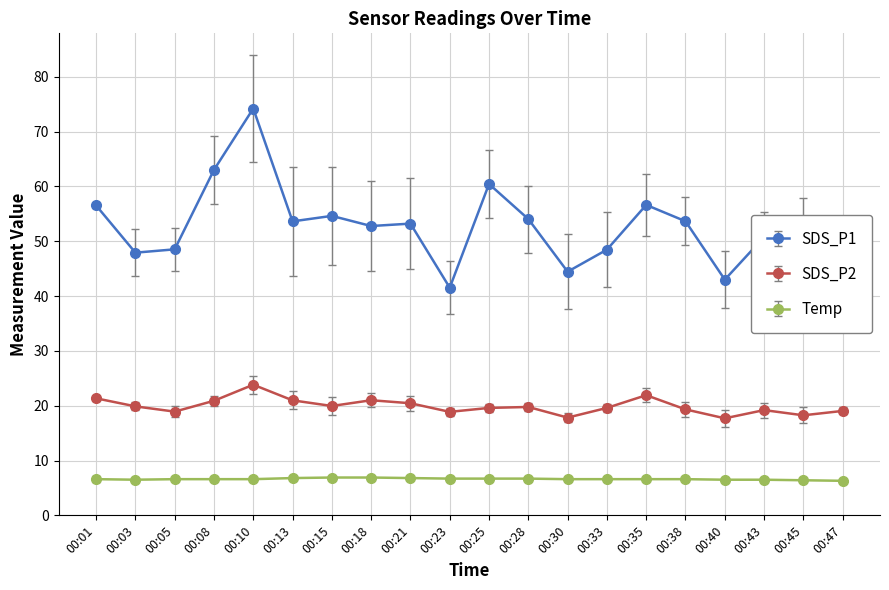

What is the difference between the highest and lowest values at 00:40?

36.5